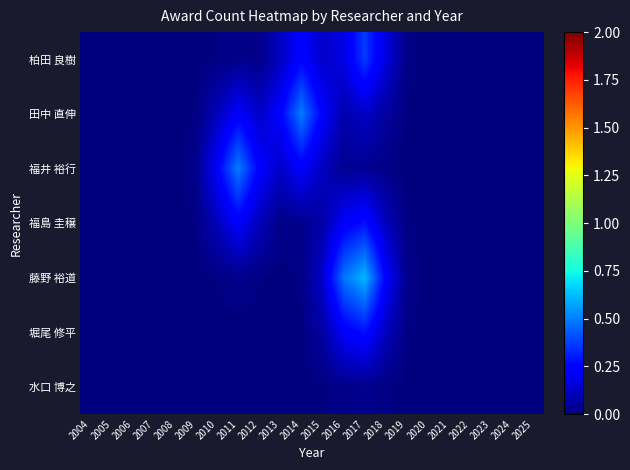

Reading right to left, transcribe all the data shown in this chart.

柏田 良樹: 2025=0.0	2024=0.0	2023=0.0	2022=0.0	2021=0.0	2020=0.0	2019=0.0	2018=0.2	2017=0.4	2016=0.2	2015=0.1	2014=0.2	2013=0.1	2012=0.0	2011=0.0	2010=0.0	2009=0.0	2008=0.0	2007=0.0	2006=0.0	2005=0.0	2004=0.0
田中 直伸: 2025=0.0	2024=0.0	2023=0.0	2022=0.0	2021=0.0	2020=0.0	2019=0.0	2018=0.1	2017=0.1	2016=0.1	2015=0.2	2014=0.5	2013=0.2	2012=0.1	2011=0.2	2010=0.1	2009=0.0	2008=0.0	2007=0.0	2006=0.0	2005=0.0	2004=0.0
福井 裕行: 2025=0.0	2024=0.0	2023=0.0	2022=0.0	2021=0.0	2020=0.0	2019=0.0	2018=0.0	2017=0.0	2016=0.0	2015=0.1	2014=0.2	2013=0.1	2012=0.2	2011=0.5	2010=0.2	2009=0.0	2008=0.0	2007=0.0	2006=0.0	2005=0.0	2004=0.0
福島 圭穣: 2025=0.0	2024=0.0	2023=0.0	2022=0.0	2021=0.0	2020=0.0	2019=0.0	2018=0.1	2017=0.3	2016=0.2	2015=0.1	2014=0.0	2013=0.0	2012=0.1	2011=0.2	2010=0.1	2009=0.0	2008=0.0	2007=0.0	2006=0.0	2005=0.0	2004=0.0
藤野 裕道: 2025=0.0	2024=0.0	2023=0.0	2022=0.0	2021=0.0	2020=0.0	2019=0.0	2018=0.2	2017=0.6	2016=0.5	2015=0.1	2014=0.0	2013=0.0	2012=0.0	2011=0.0	2010=0.0	2009=0.0	2008=0.0	2007=0.0	2006=0.0	2005=0.0	2004=0.0
堀尾 修平: 2025=0.0	2024=0.0	2023=0.0	2022=0.0	2021=0.0	2020=0.0	2019=0.0	2018=0.1	2017=0.3	2016=0.2	2015=0.1	2014=0.0	2013=0.0	2012=0.0	2011=0.0	2010=0.0	2009=0.0	2008=0.0	2007=0.0	2006=0.0	2005=0.0	2004=0.0
水口 博之: 2025=0.0	2024=0.0	2023=0.0	2022=0.0	2021=0.0	2020=0.0	2019=0.0	2018=0.0	2017=0.0	2016=0.0	2015=0.0	2014=0.0	2013=0.0	2012=0.0	2011=0.0	2010=0.0	2009=0.0	2008=0.0	2007=0.0	2006=0.0	2005=0.0	2004=0.0